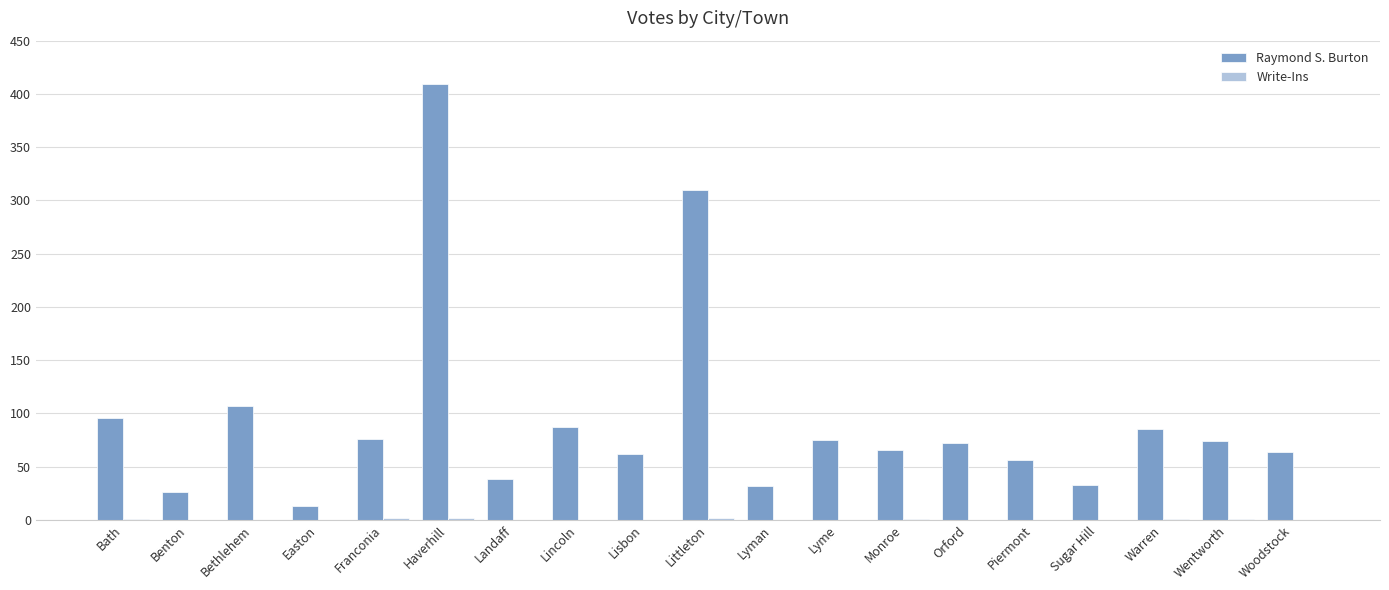

What is the difference between the Raymond S. Burton values at Wentworth and Monroe?

8